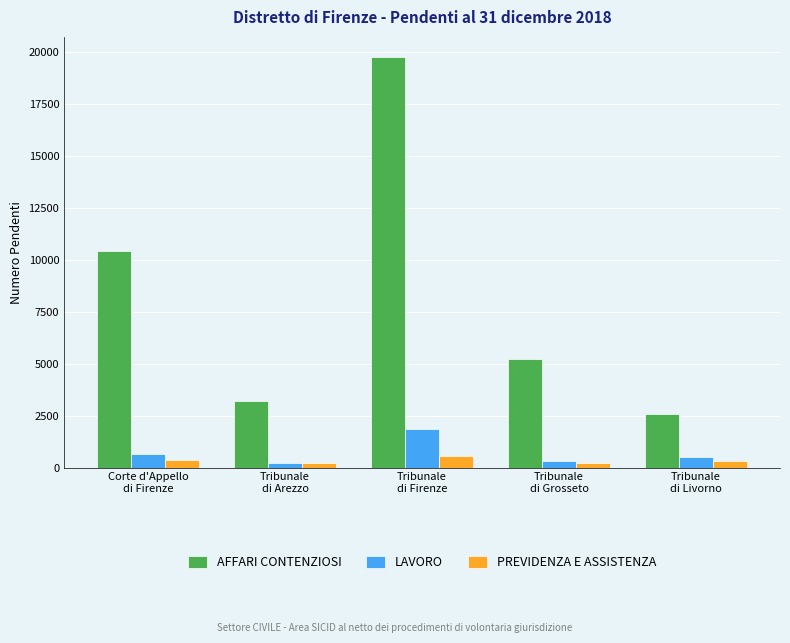

Is it true that LAVORO equals 680 at Tribunale
di Firenze?

False